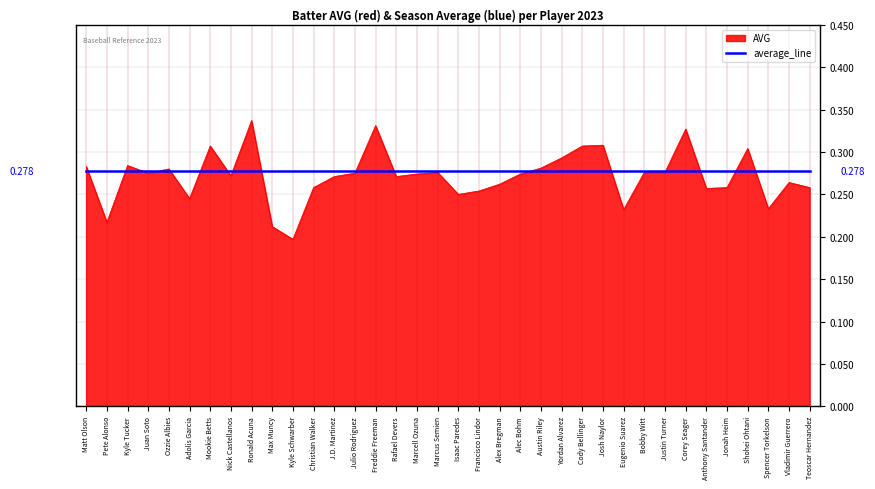

At which category does the chart reach its minimum across all series?

Kyle Schwarber